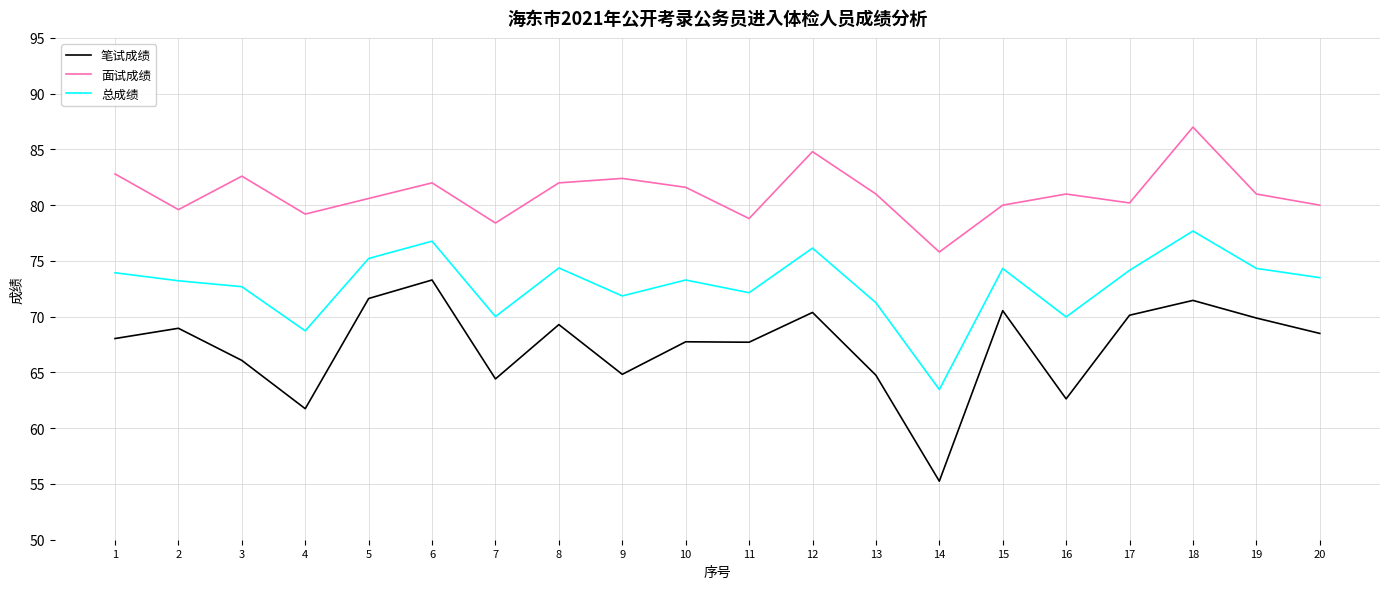

How many lines are shown in the chart?

3